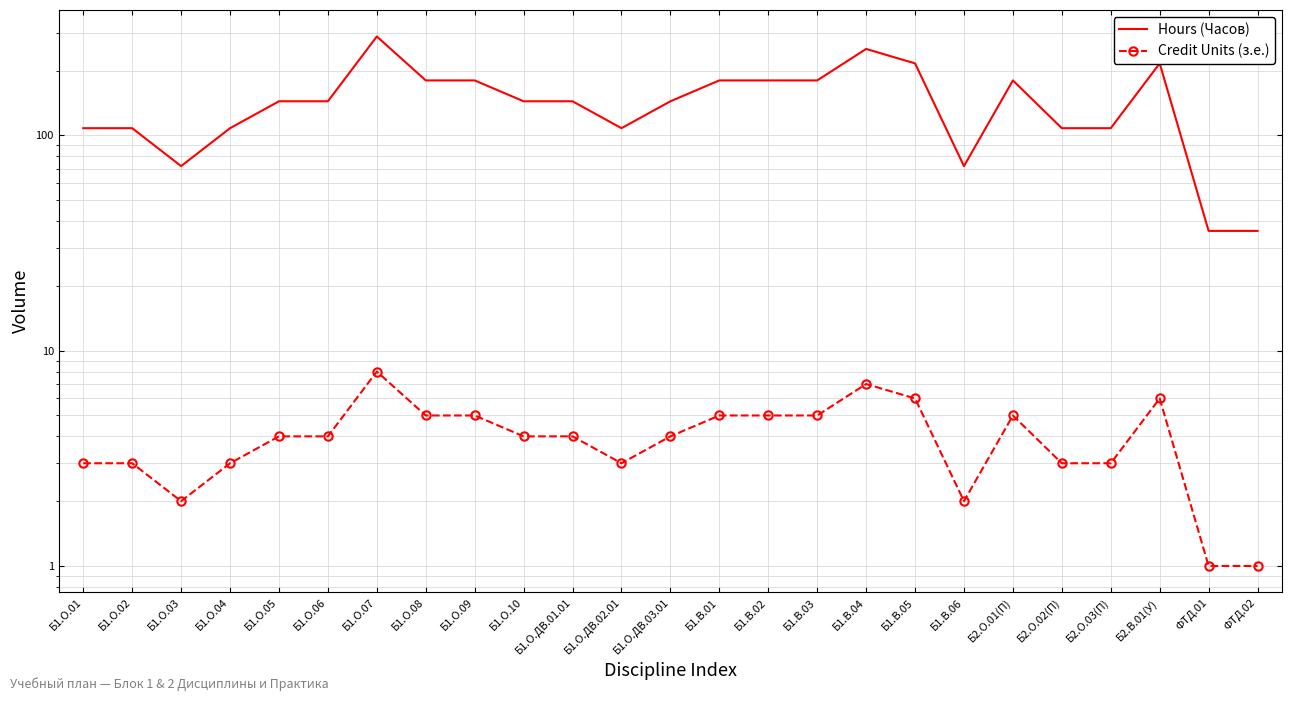

At which label is Credit Units (з.е.) closest to 4?

Б1.О.05